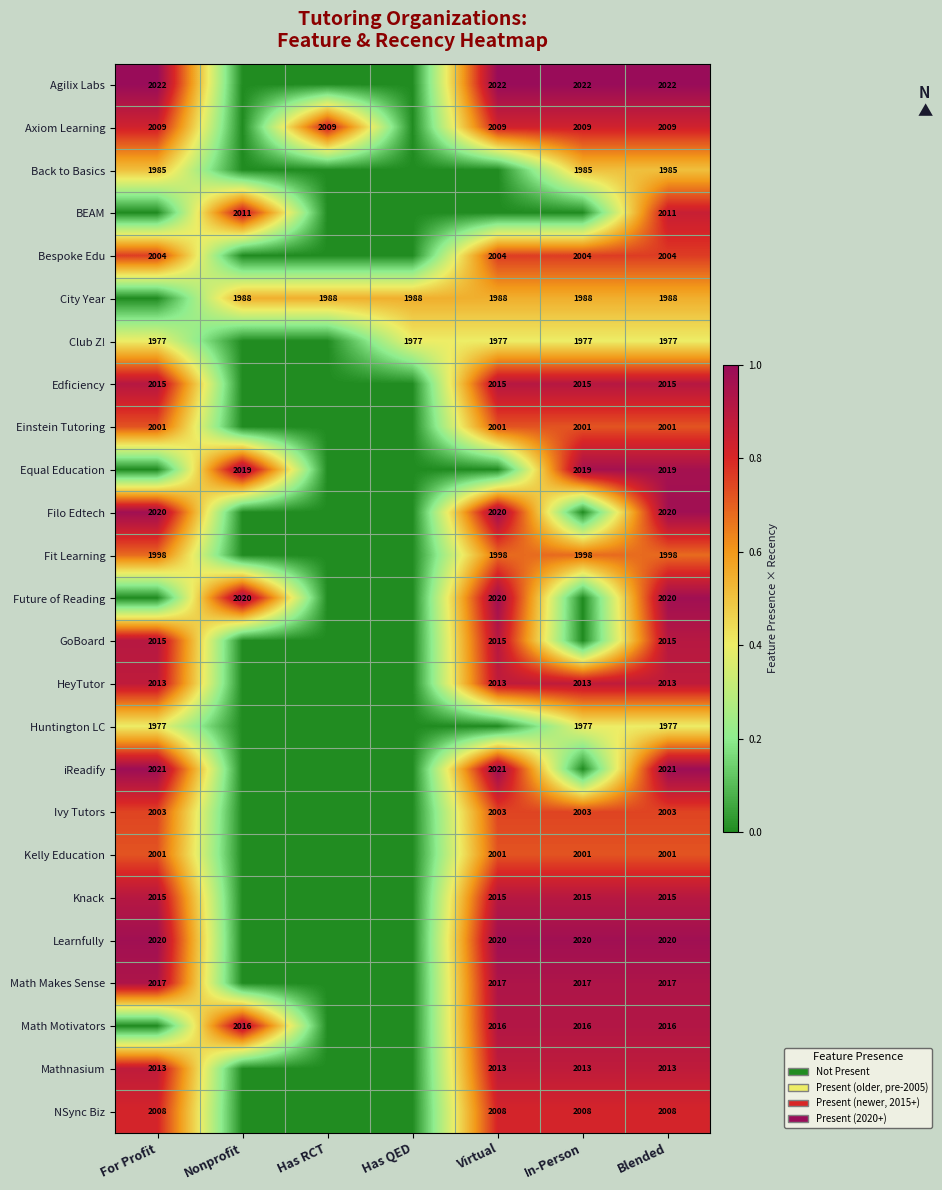

Is it true that Kelly Education equals 2001 at Blended?

True